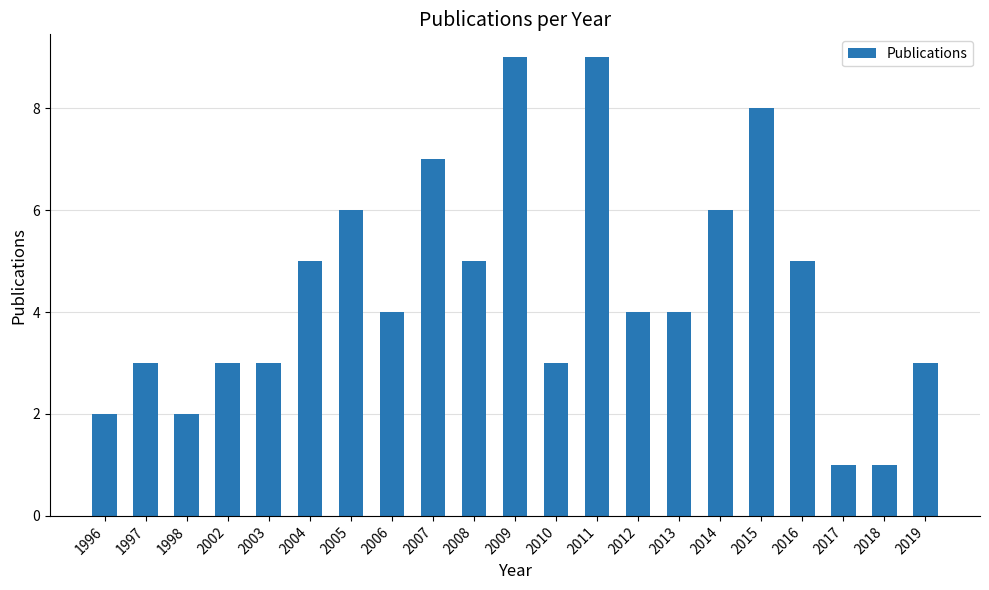

What is the ratio of the value at 2011 to the value at 2018?

9.0